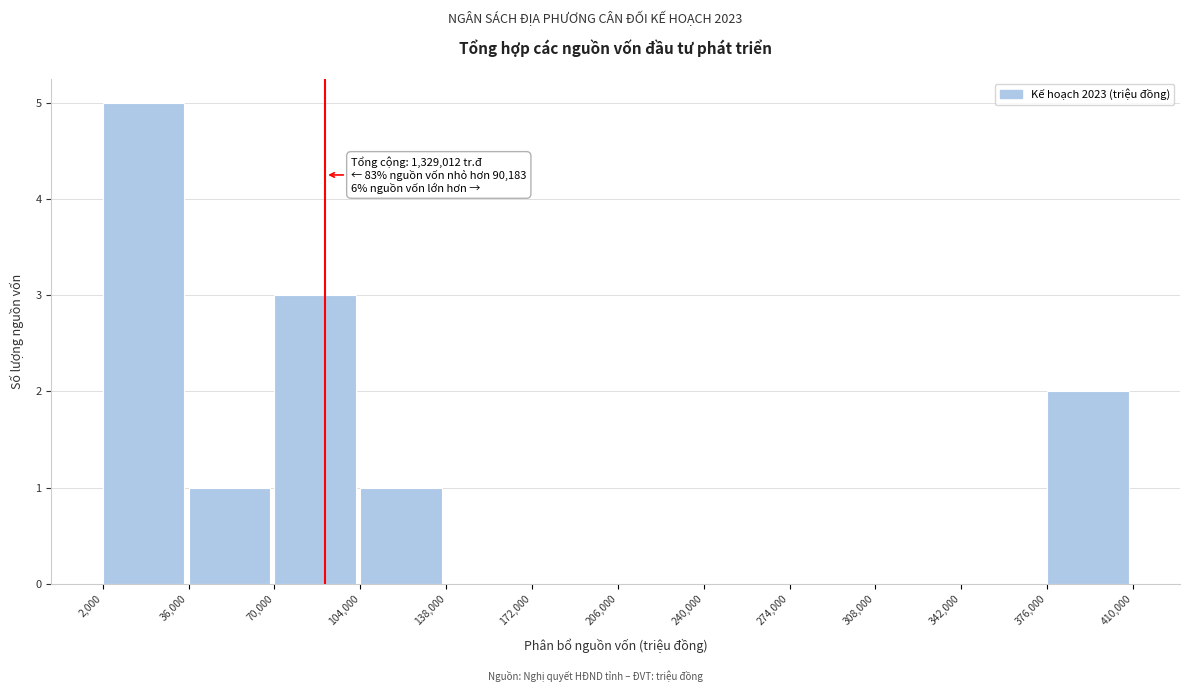

Over which range of the x-axis is the bar tallest?

2,000 to 36,000